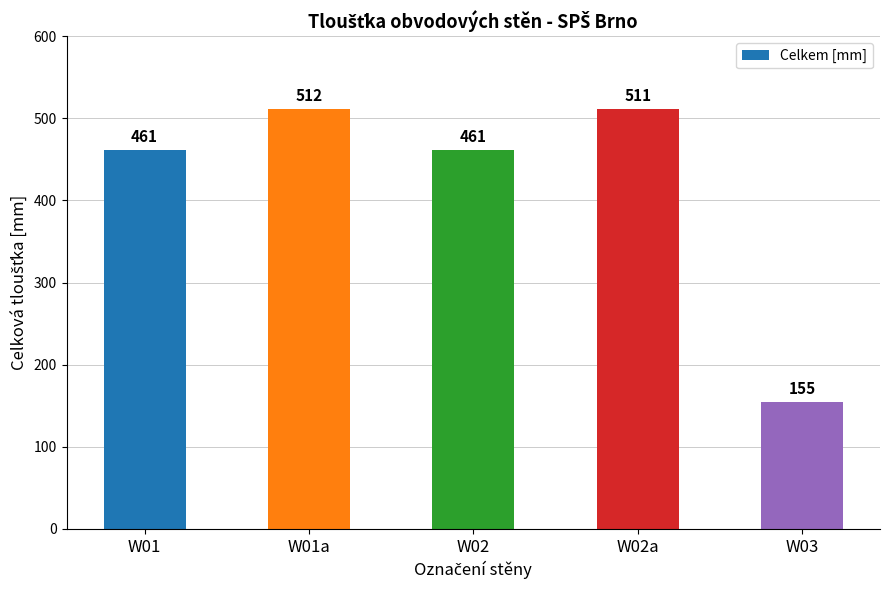

What is the change in value from W02 to W02a?

+50